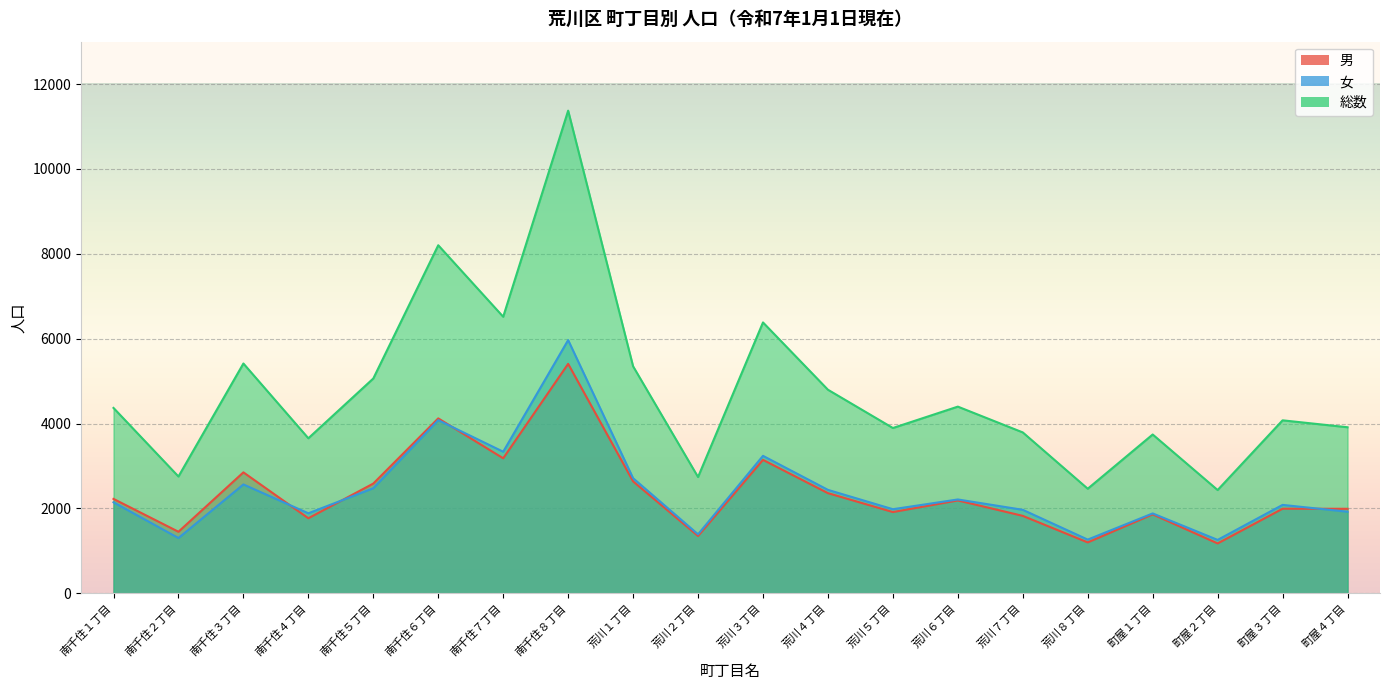

True or false: 男 and 総数 intersect in this chart.

False